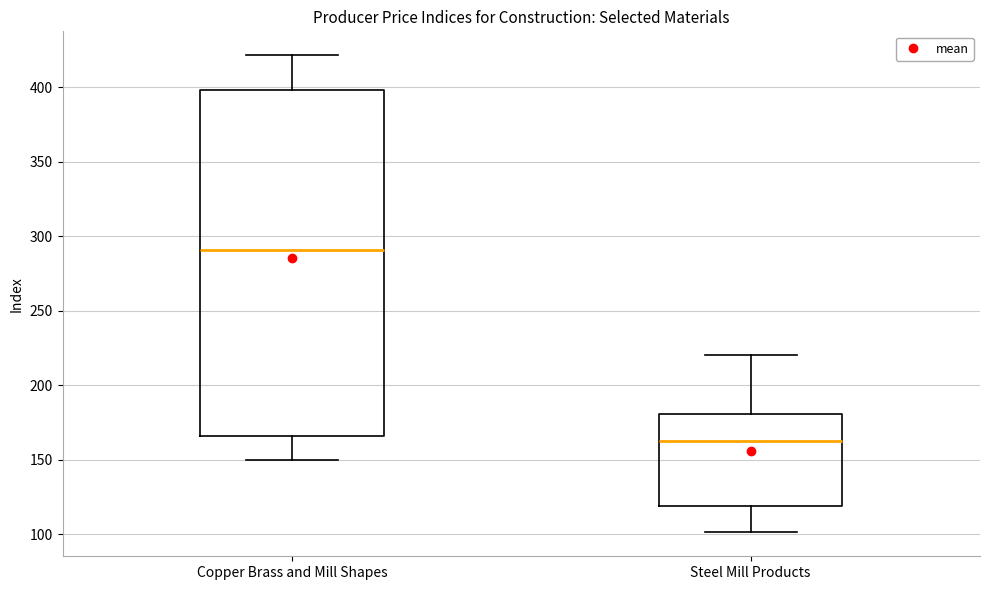

Reading left to right, transcribe this box plot: for each box, give where its median line is, the range the box spans, and where its two whiskers end, as read against the y-axis. The values are not printed on the chart, so give them approximately, as read against the axis.

Copper Brass and Mill Shapes: median 290, box 165 to 400, whiskers 150 to 420
Steel Mill Products: median 160, box 120 to 180, whiskers 100 to 220